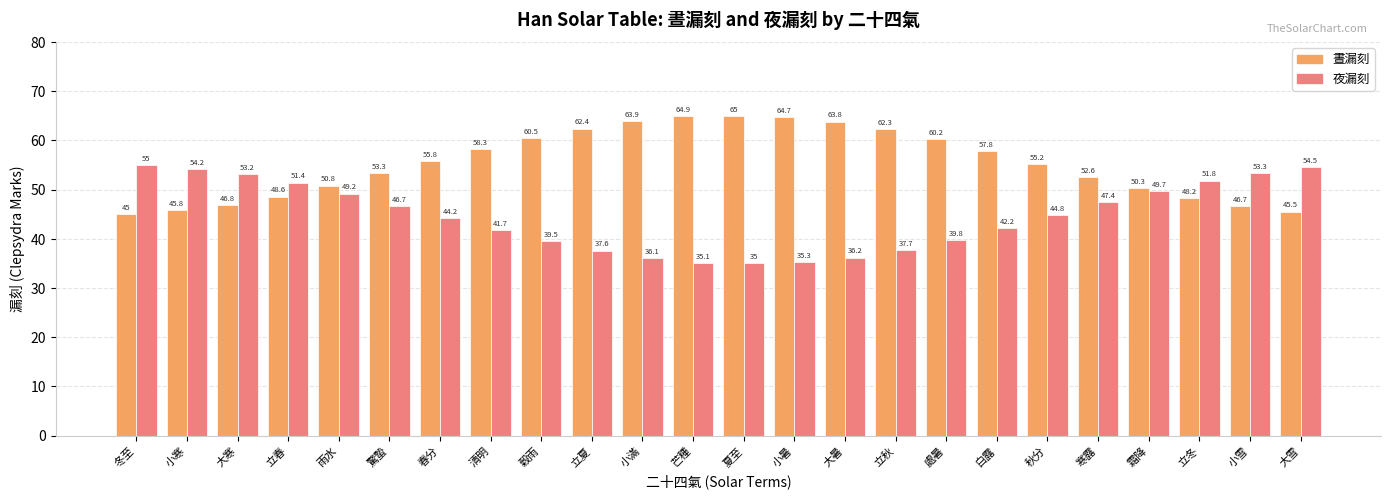

How many values in the 夜漏刻 series exceed 44?

13